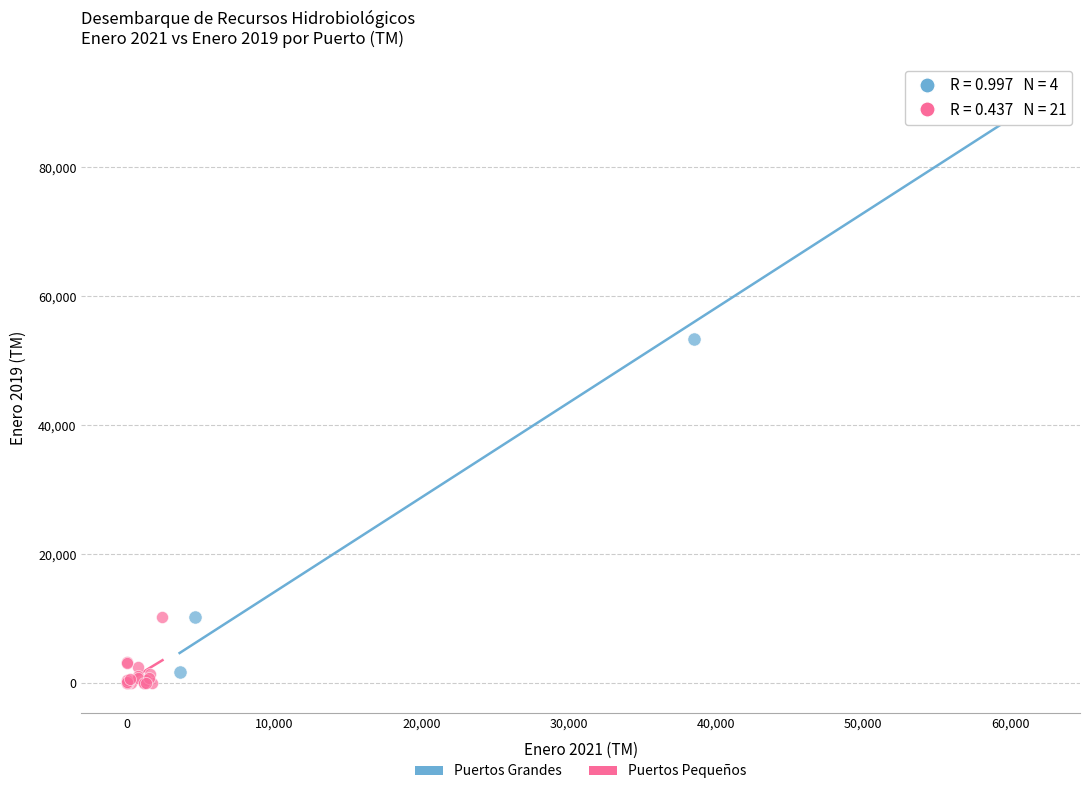

Which series has the largest Y range (max minus min)?

Puertos Grandes